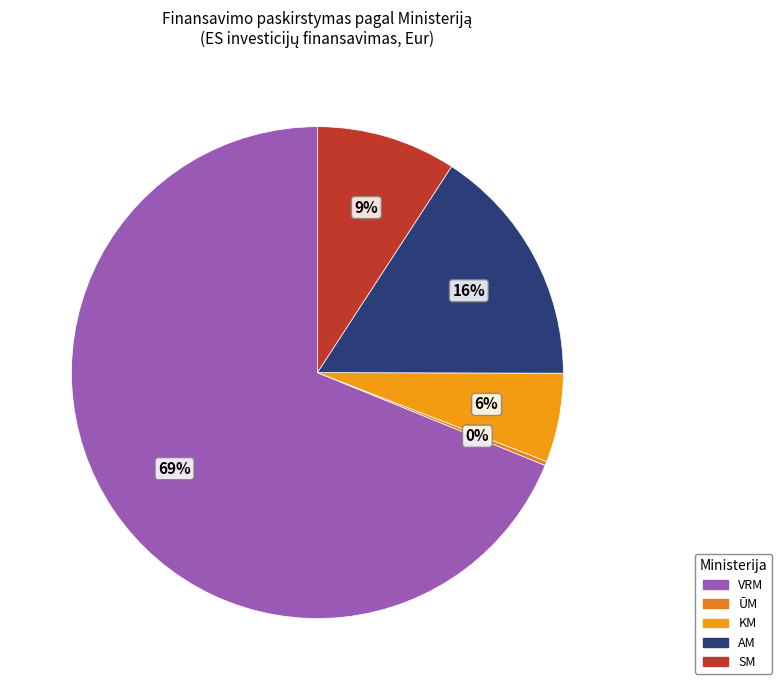

Is it true that KM is 21% of the pie?

False